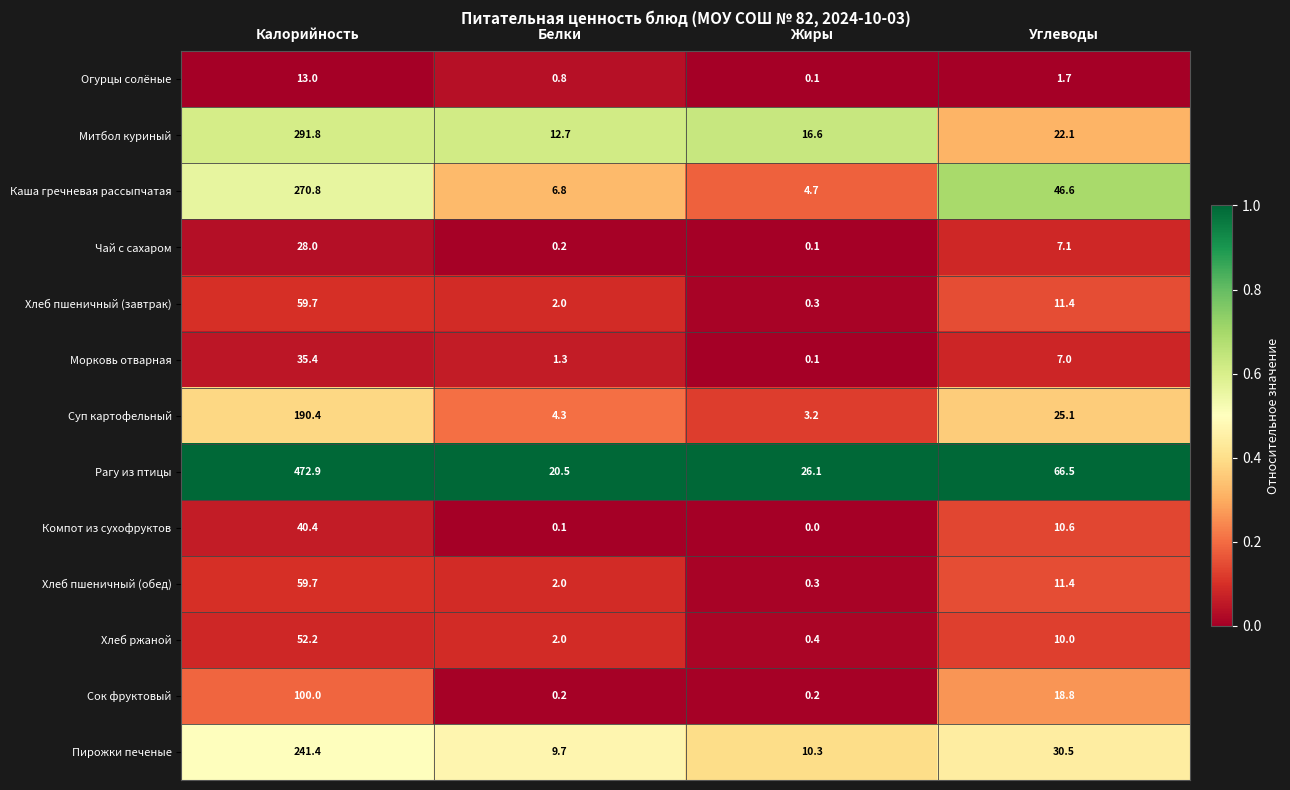

At how many categories does at least one series exceed 0?

4